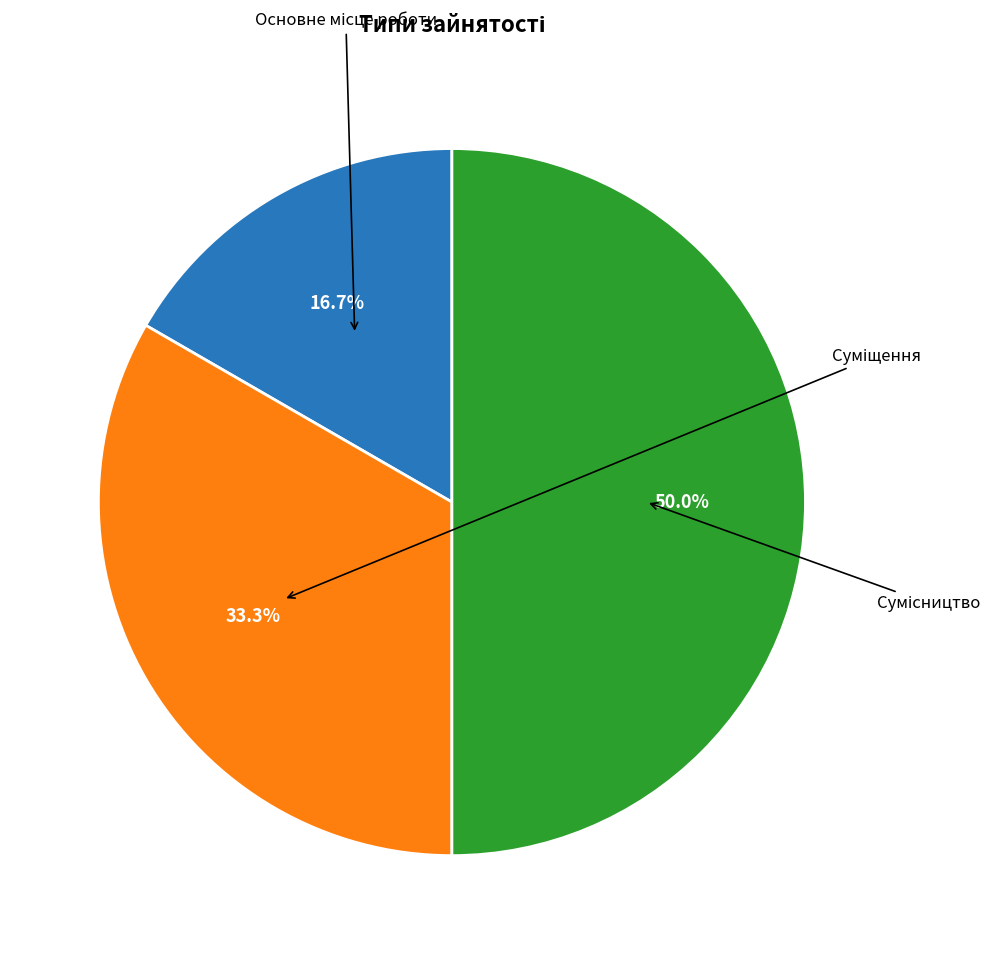

Which has a higher value, Сумісництво or Основне місце роботи?

Сумісництво